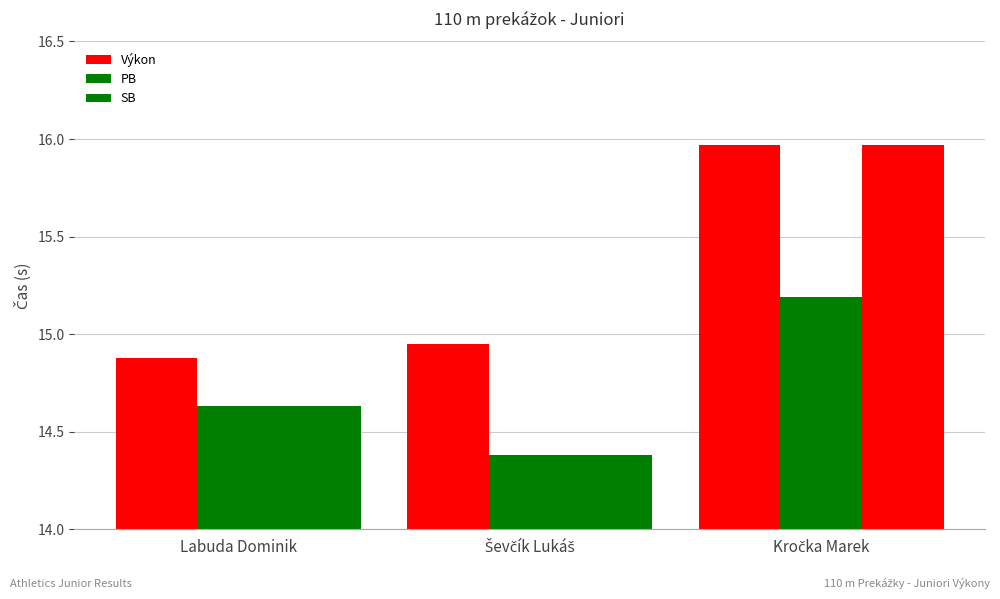

The value of PB at Labuda Dominik is 14.6. True or false?

True